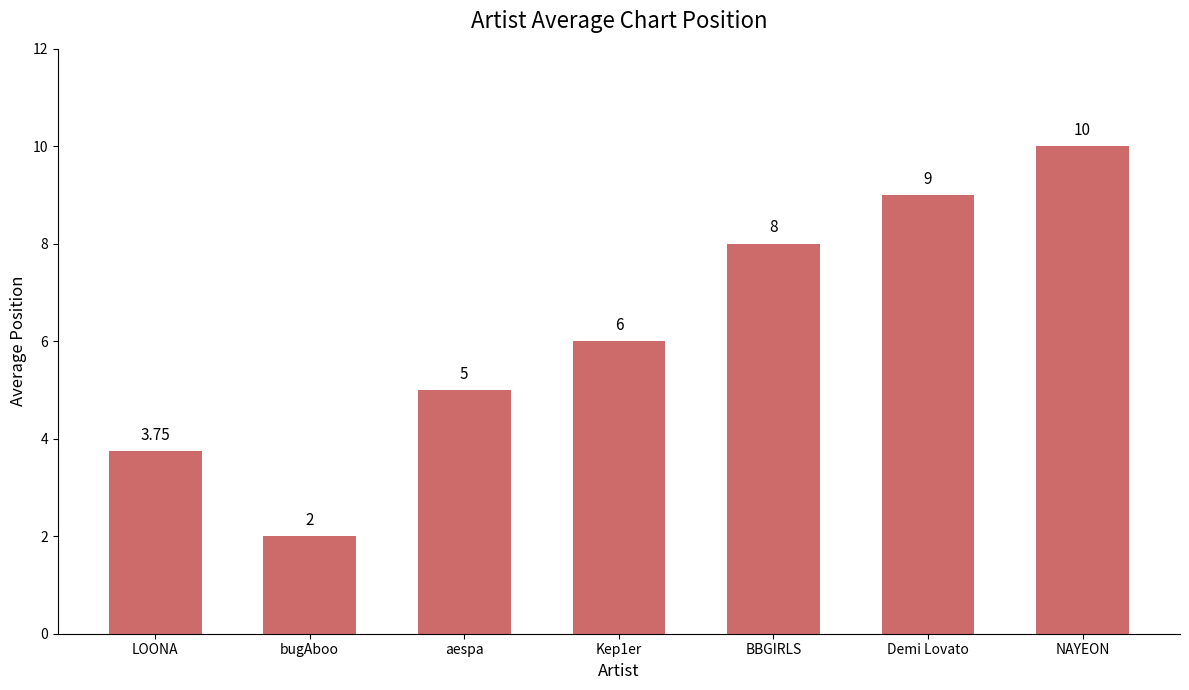

Rank the categories by value from lowest to highest.

bugAboo, LOONA, aespa, Kep1er, BBGIRLS, Demi Lovato, NAYEON